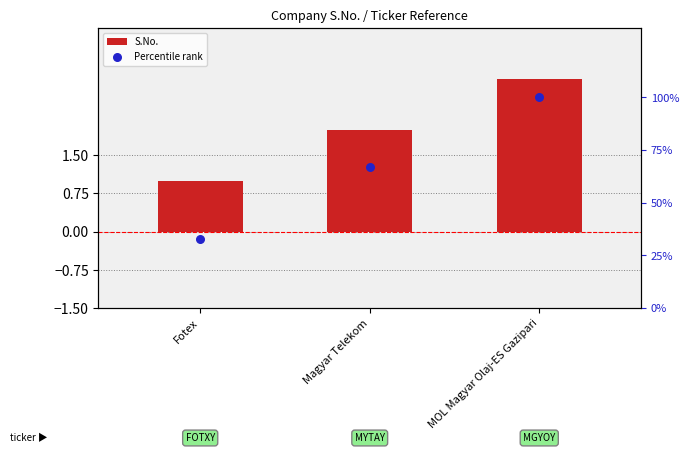

Which series has the largest Y range (max minus min)?

Percentile rank